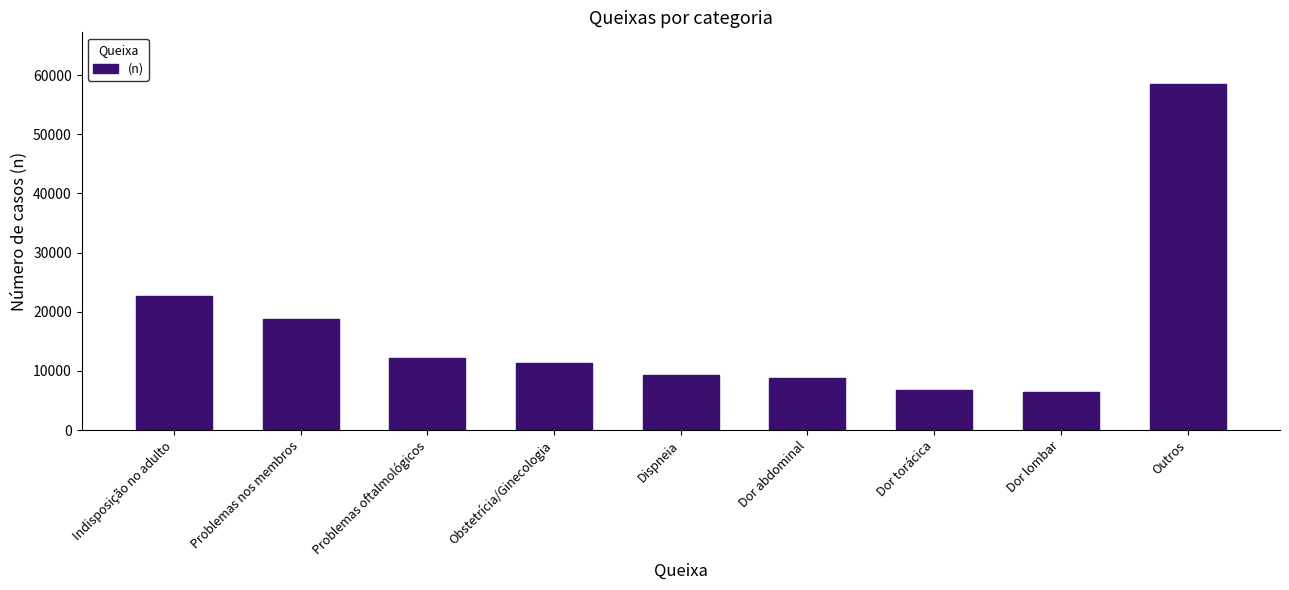

What is the ratio of the value at Problemas nos membros to the value at Dor torácica?

2.8